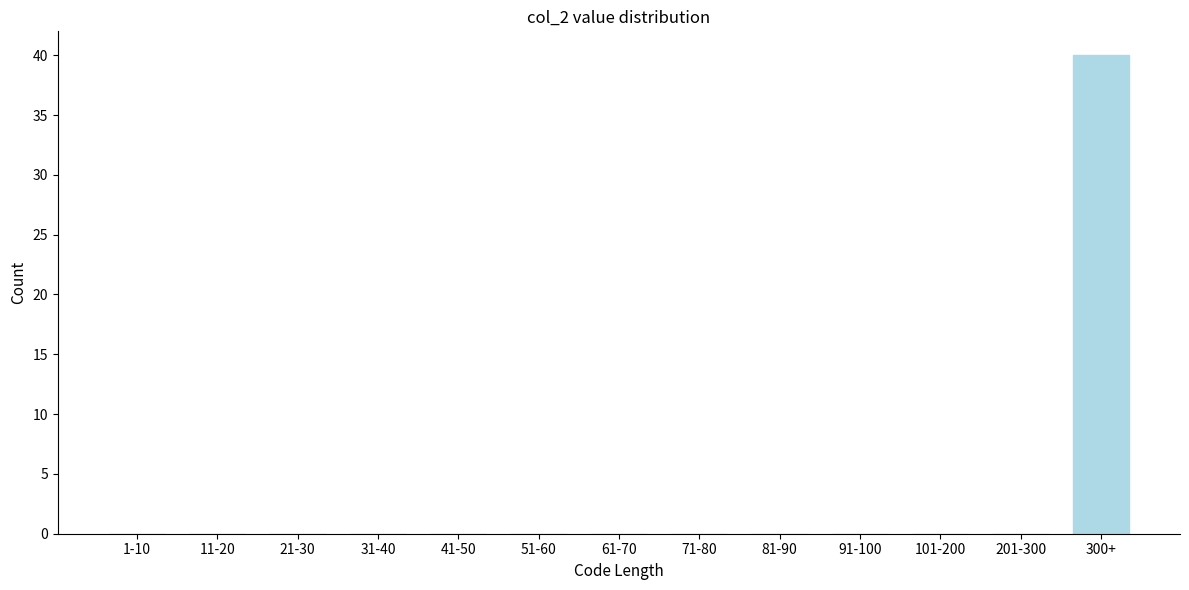

Reading left to right, what are all the values shown in this chart?

1-10=0	11-20=0	21-30=0	31-40=0	41-50=0	51-60=0	61-70=0	71-80=0	81-90=0	91-100=0	101-200=0	201-300=0	300+=40